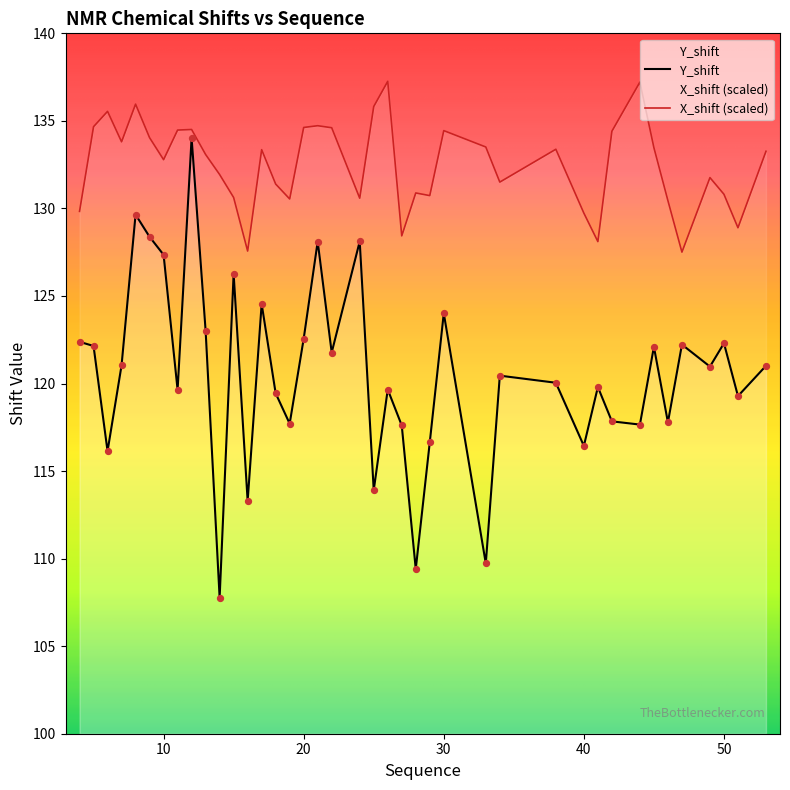

Which series reaches the maximum Y coordinate?

X_shift